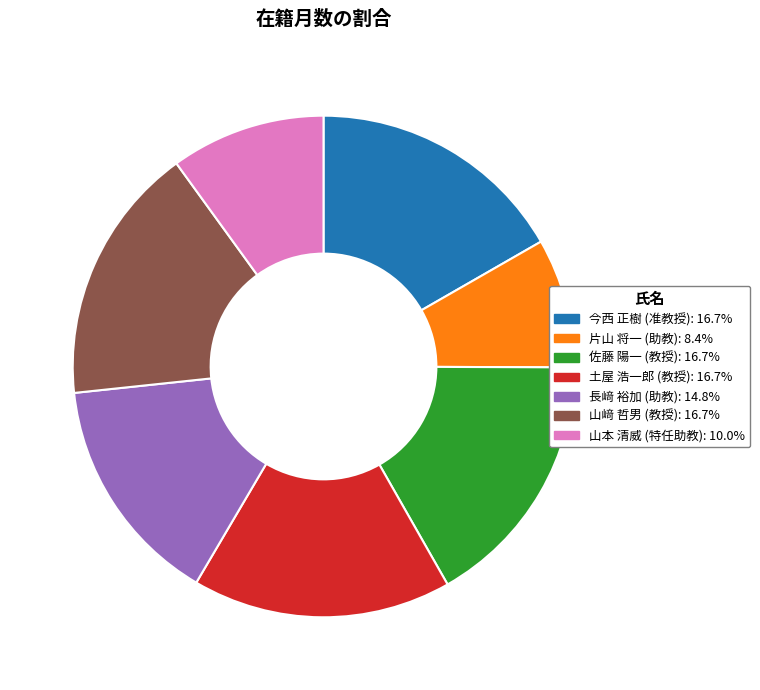

Is the sum of 土屋 浩一郎 (教授) and 片山 将一 (助教) greater than half?

No